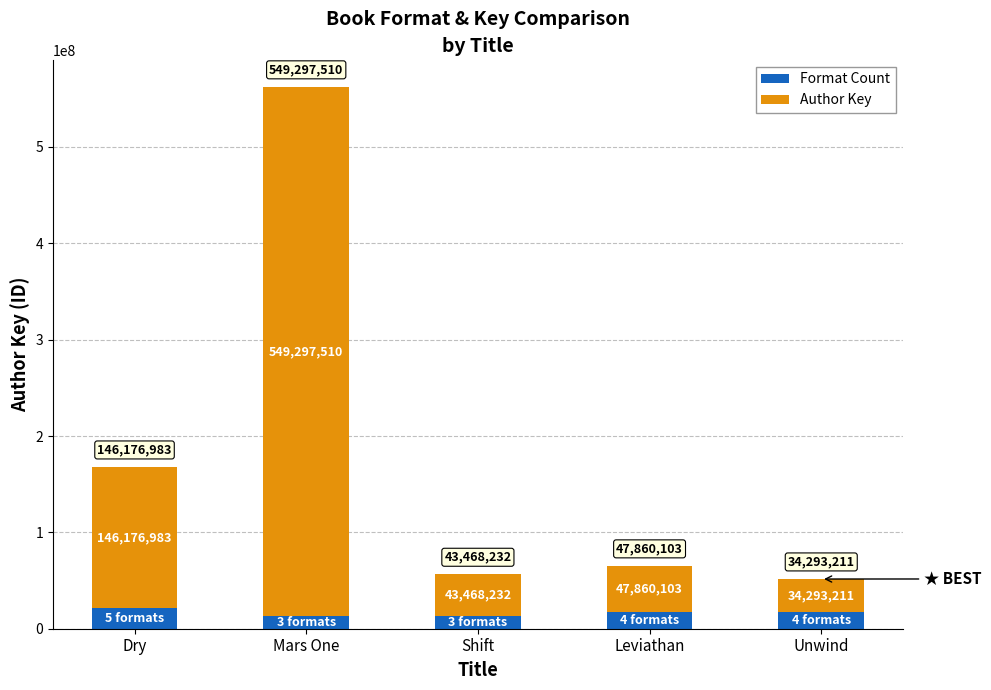

The Format Count series shows 21607790.5 at Dry. True or false?

True